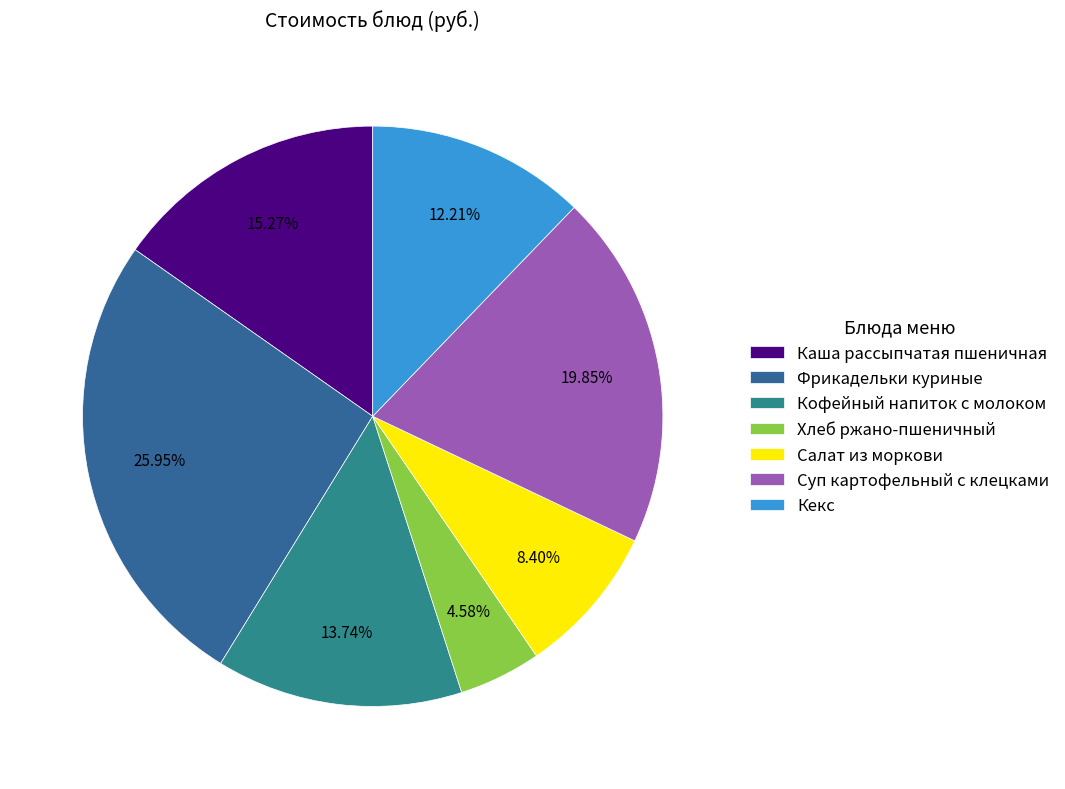

Is there any slice that represents more than half of the pie?

No